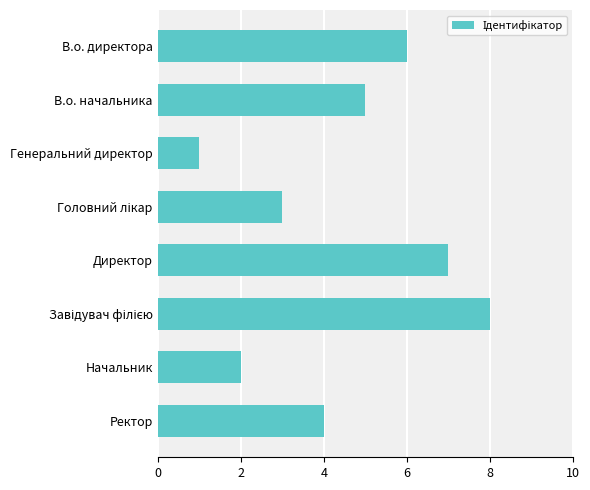

What position from the bottom is Начальник?

2